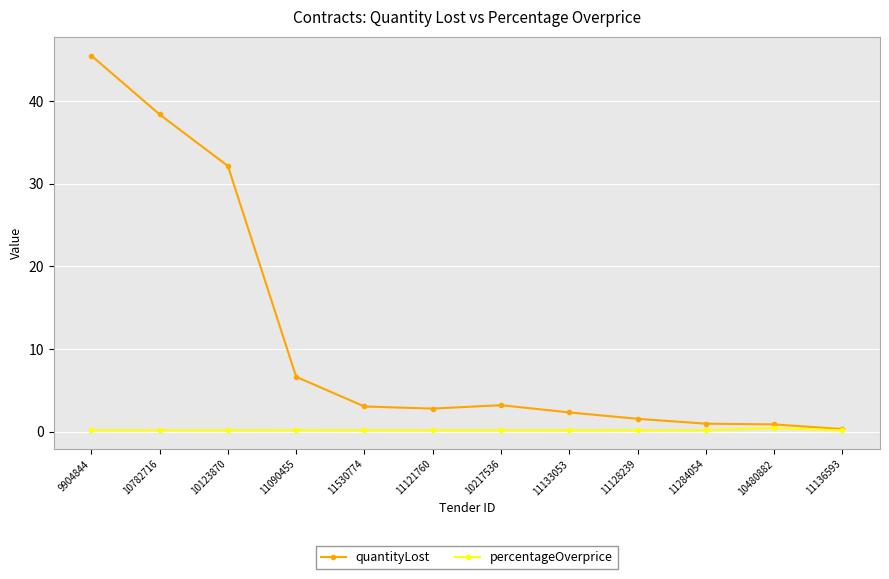

Is the value of quantityLost at 11133053 greater than the value of percentageOverprice at 10782716?

Yes